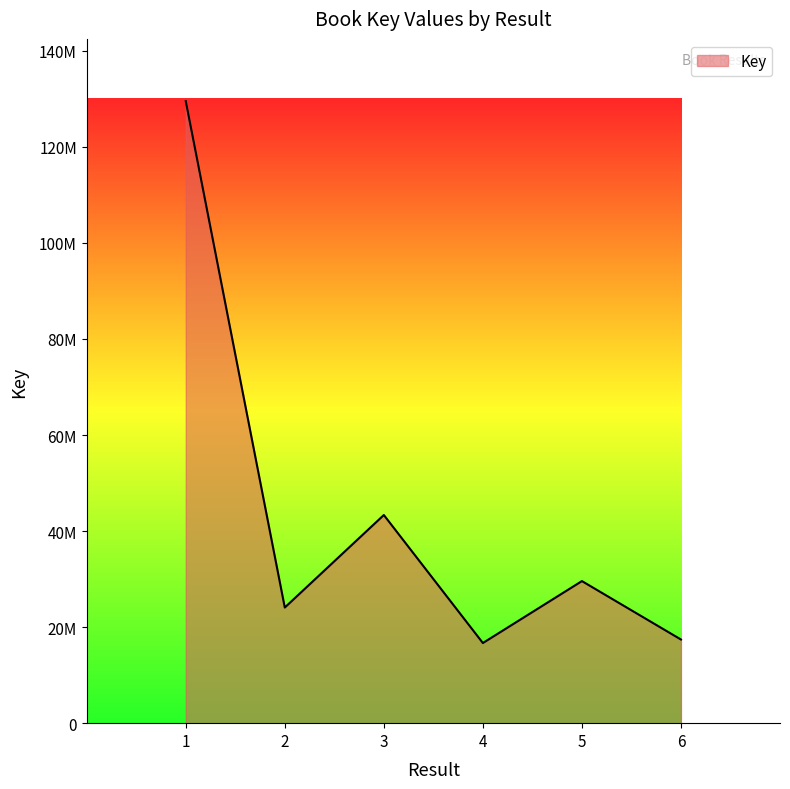

What is the difference between the maximum and minimum values?

112849575